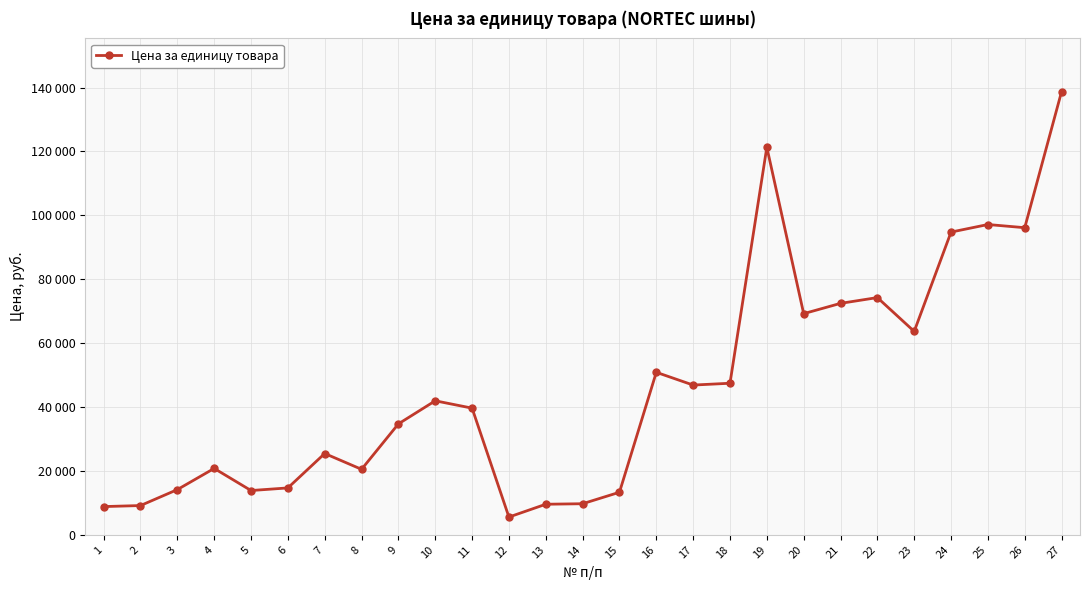

Reading right to left, what are all the values shown in this chart?

27=138743	26=96137	25=97132	24=94765	23=63673	22=74262	21=72452	20=69230	19=121327	18=47444	17=46875	16=50870	15=13320	14=9730	13=9570	12=5560	11=39650	10=41950	9=34725	8=20500	7=25450	6=14680	5=13860	4=20783	3=14150	2=9159	1=8837